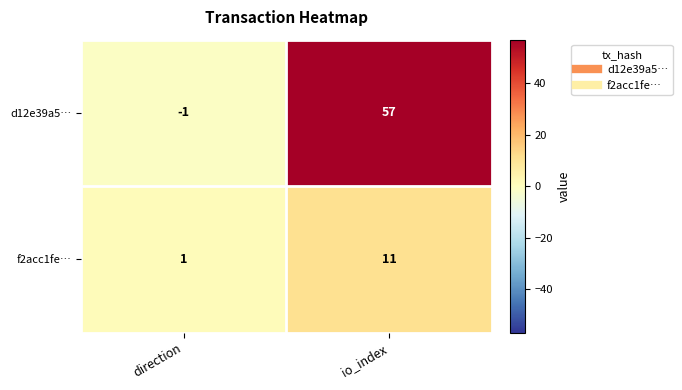

Which series has the largest total across all categories?

d12e39a5…